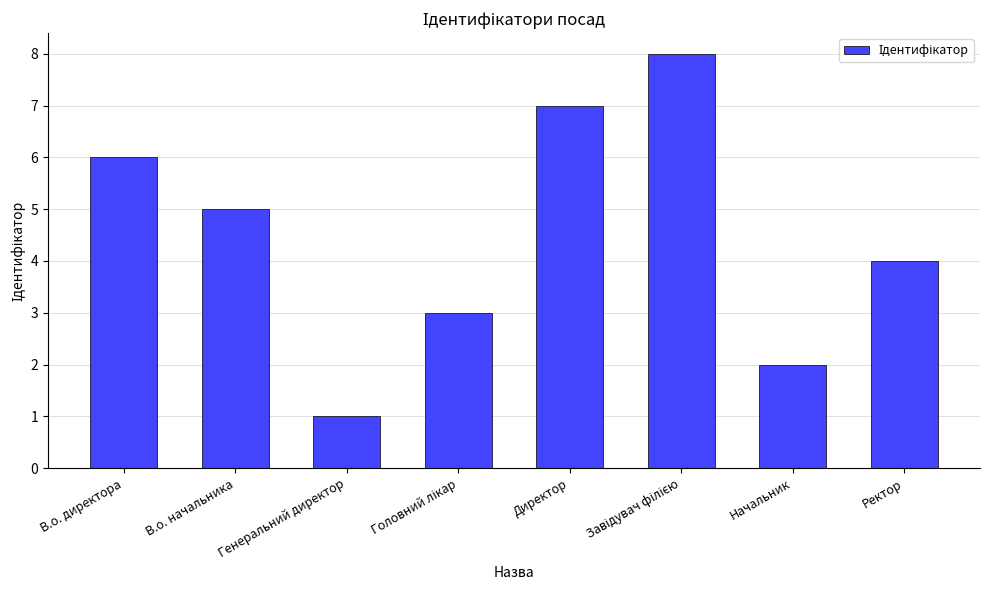

What is the difference between the second highest and second lowest values?

5